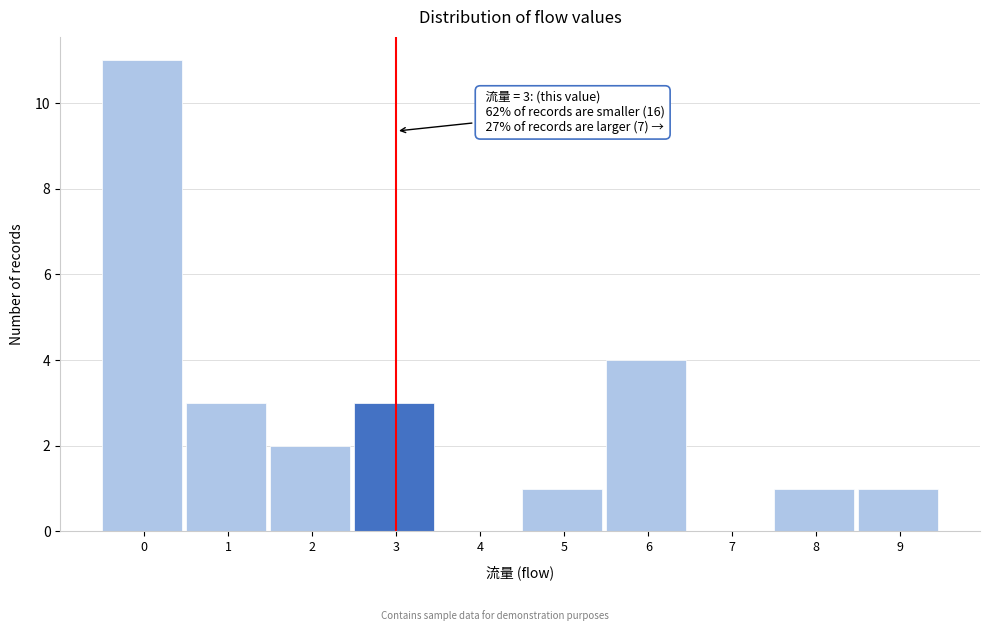

Reading left to right, extract all data points from this chart.

0=11	1=3	2=2	3=3	4=0	5=1	6=4	7=0	8=1	9=1